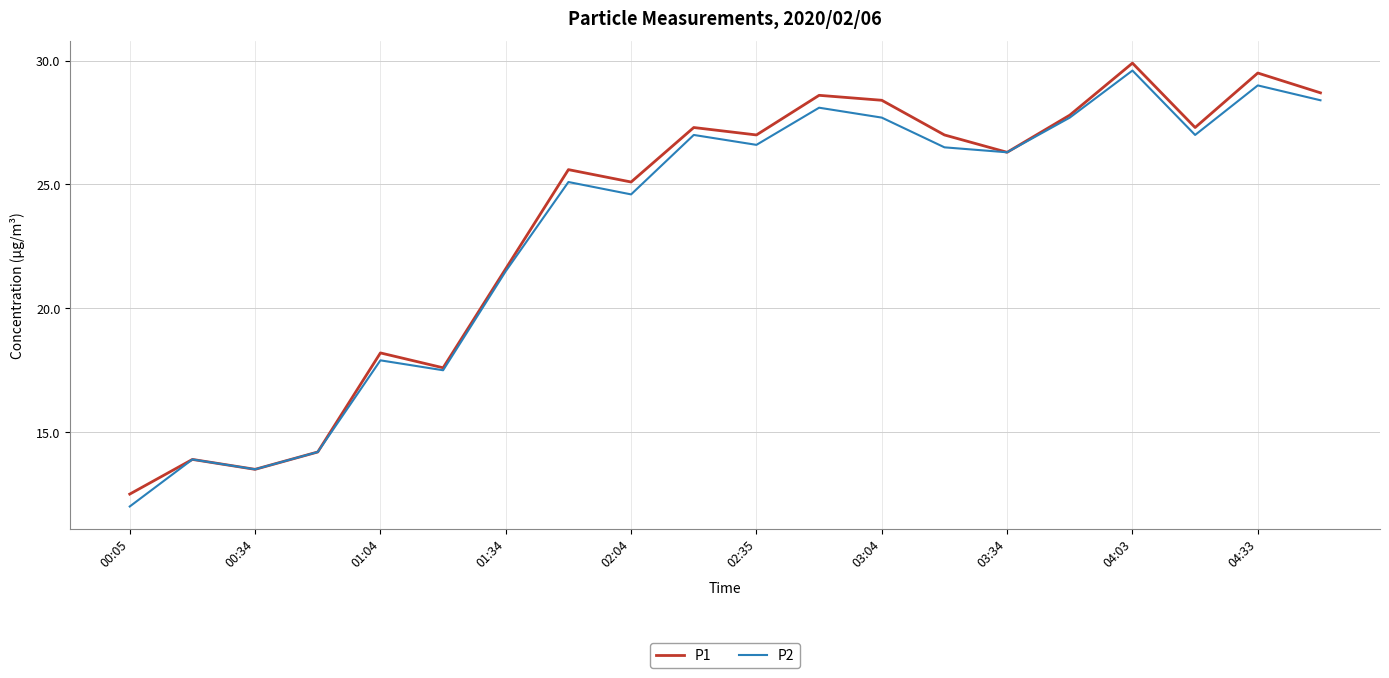

Reading left to right, what are all the values shown in this chart?

P1: 12.5	13.9	13.5	14.2	18.2	17.6	21.6	25.6	25.1	27.3	27.0	28.6	28.4	27.0	26.3	27.8	29.9	27.3	29.5	28.7
P2: 12.0	13.9	13.5	14.2	17.9	17.5	21.5	25.1	24.6	27.0	26.6	28.1	27.7	26.5	26.3	27.7	29.6	27.0	29.0	28.4